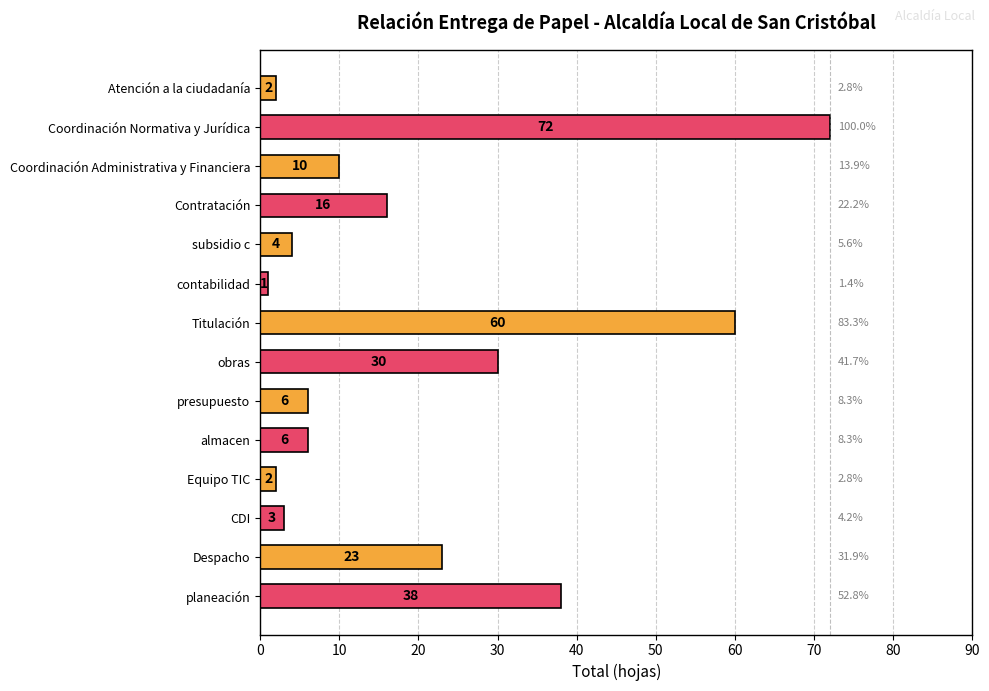

What is the sum of the values at subsidio c and CDI?

7